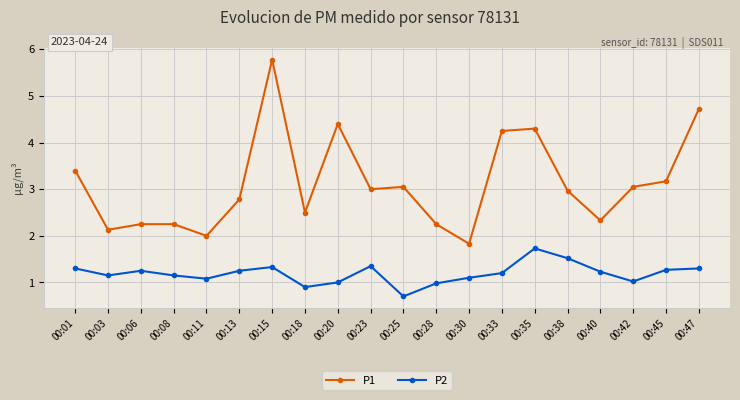

True or false: P2 has more than 0 interior local peaks.

True